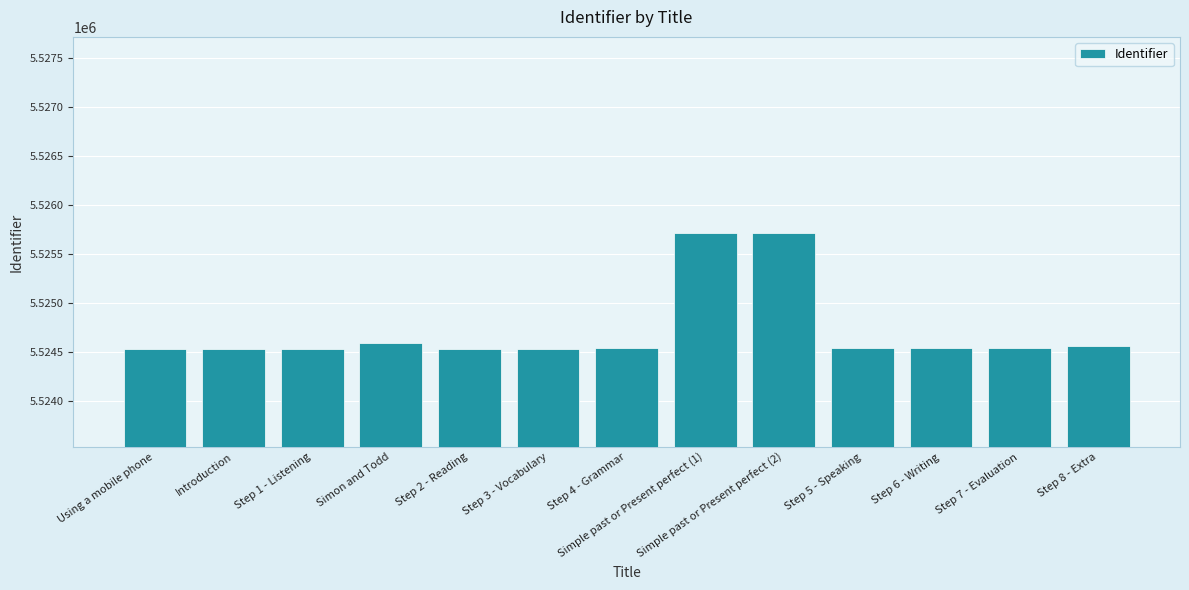

What is the label of the 2nd bar from the right?

Step 7 - Evaluation